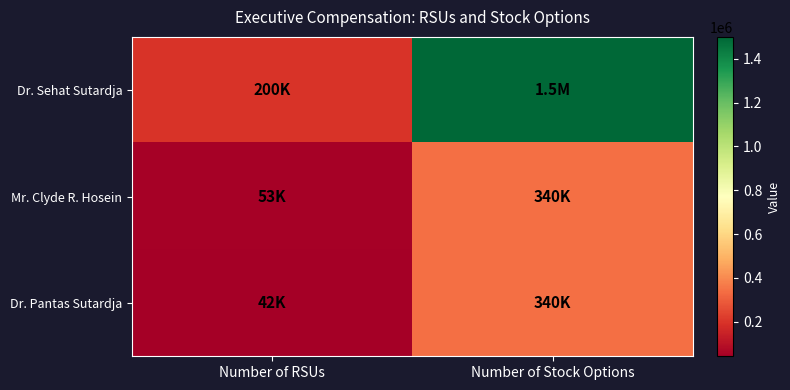

Which has a higher value, Number of Stock Options or Number of RSUs?

Number of Stock Options